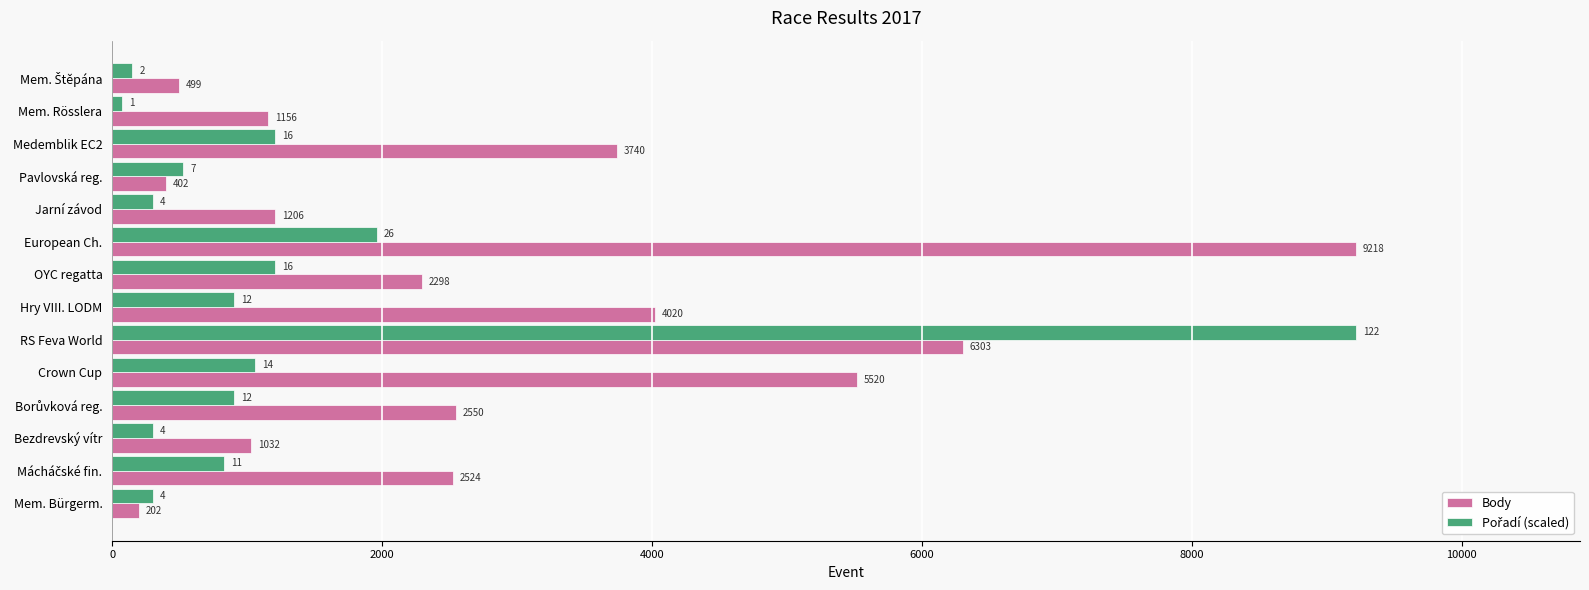

What is the average value of the Body series?

2905.0